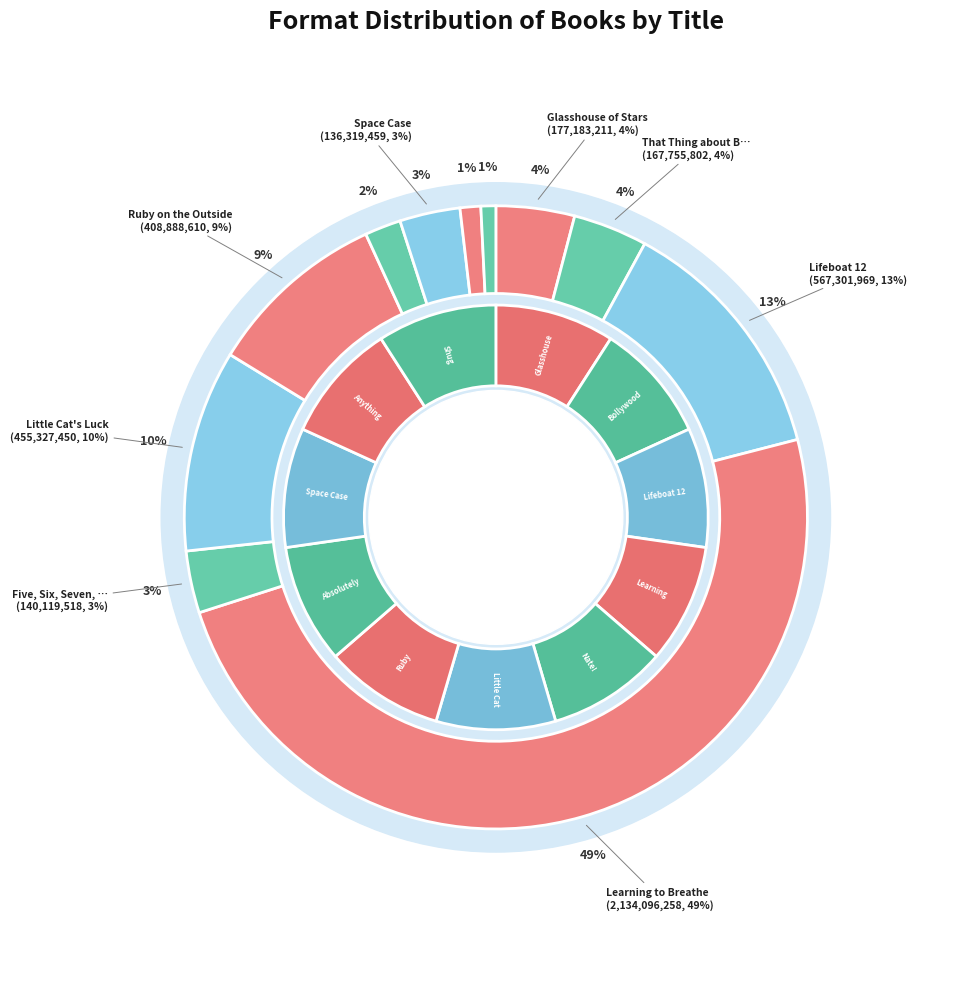

Which slice is the smallest?

Shug